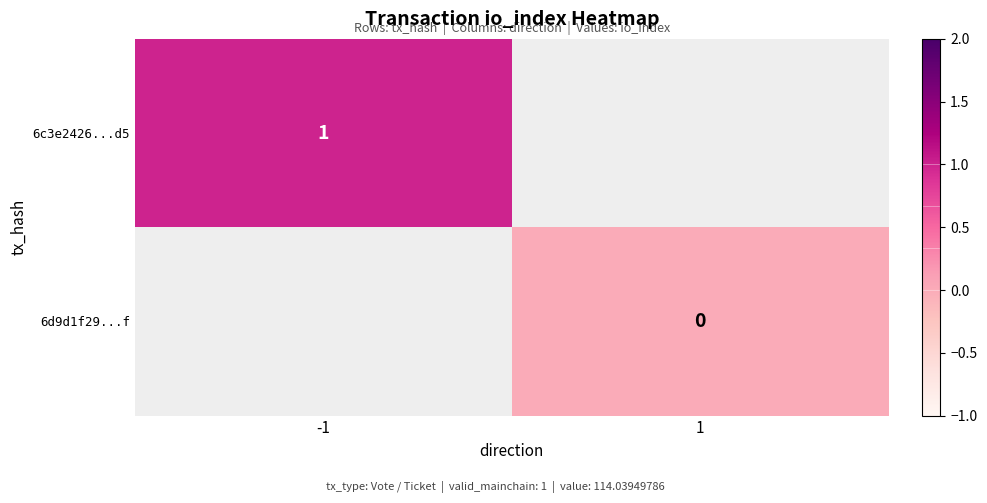

The 6c3e2426...d5 series shows 1 at -1. True or false?

True